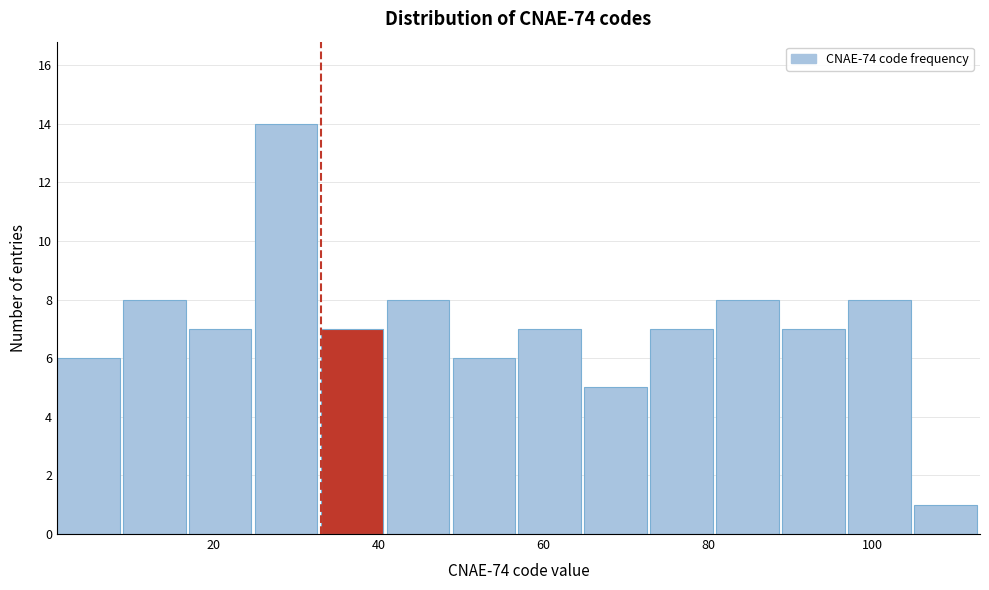

Over which range of the x-axis is the bar tallest?

25 to 33